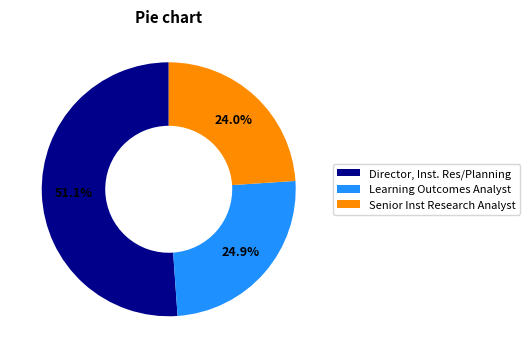

To the nearest percent, what percentage of the pie is Senior Inst Research Analyst?

24%